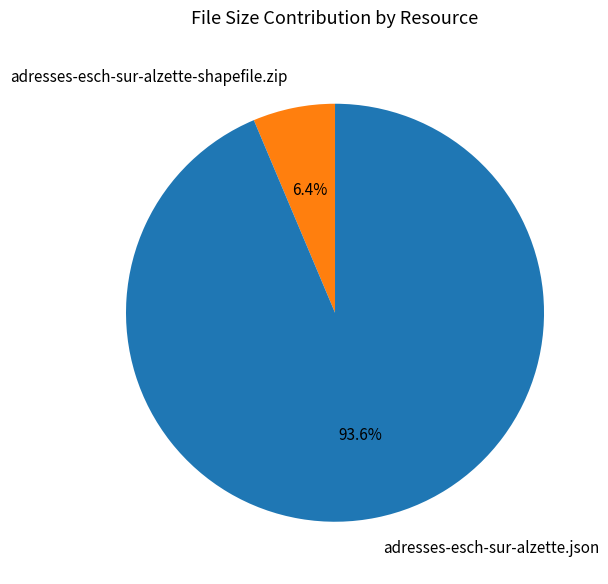

Between adresses-esch-sur-alzette-shapefile.zip and adresses-esch-sur-alzette.json, which is larger?

adresses-esch-sur-alzette.json